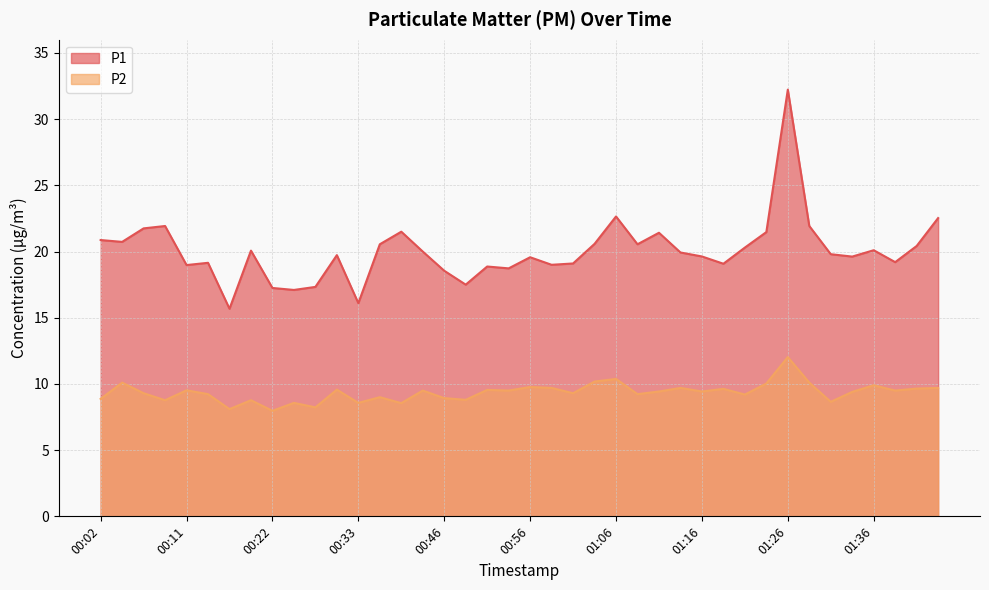

What is the label of the 33rd point from the right?

00:19